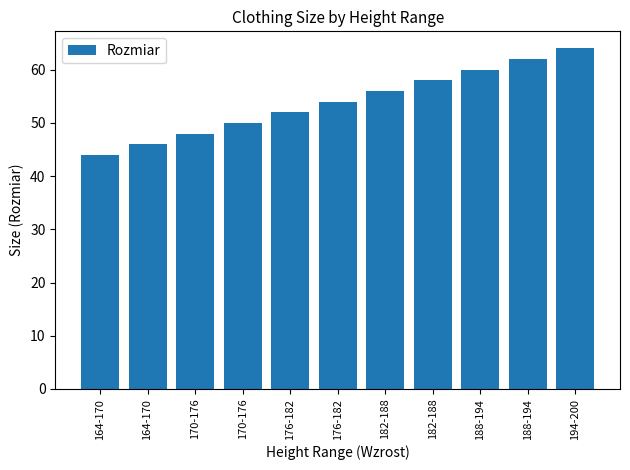

Reading left to right, transcribe all the data shown in this chart.

44	46	48	50	52	54	56	58	60	62	64